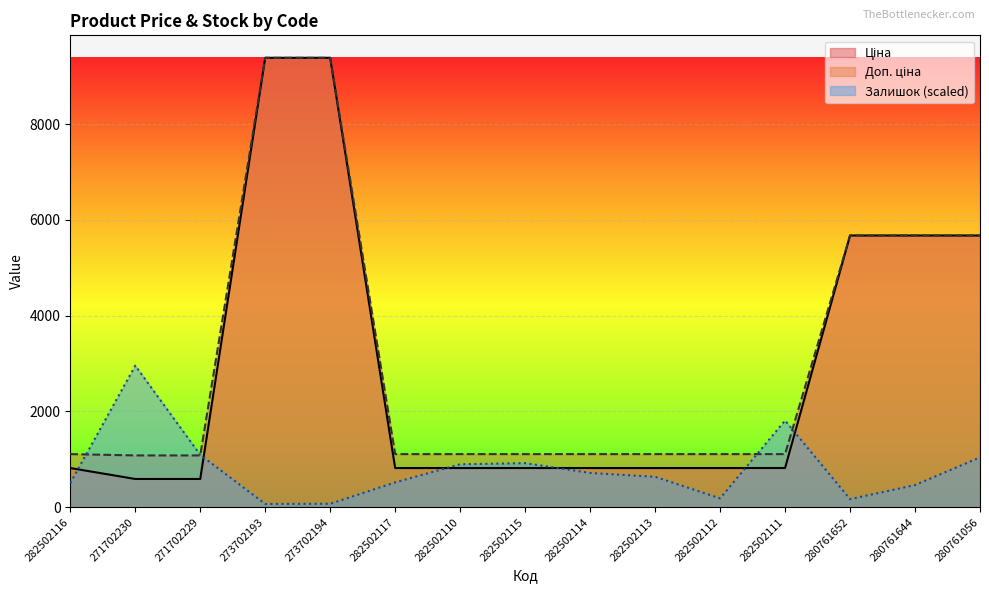

What is the difference between the Залишок values at 280761056 and 282502117?

522.8